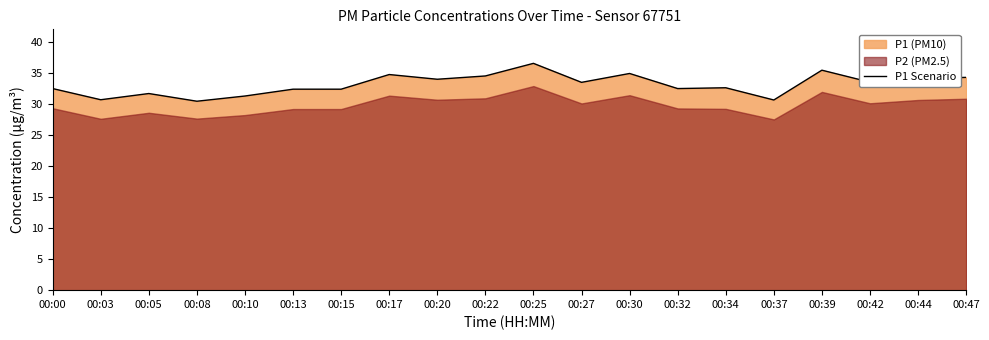

How many lines are shown in the chart?

1